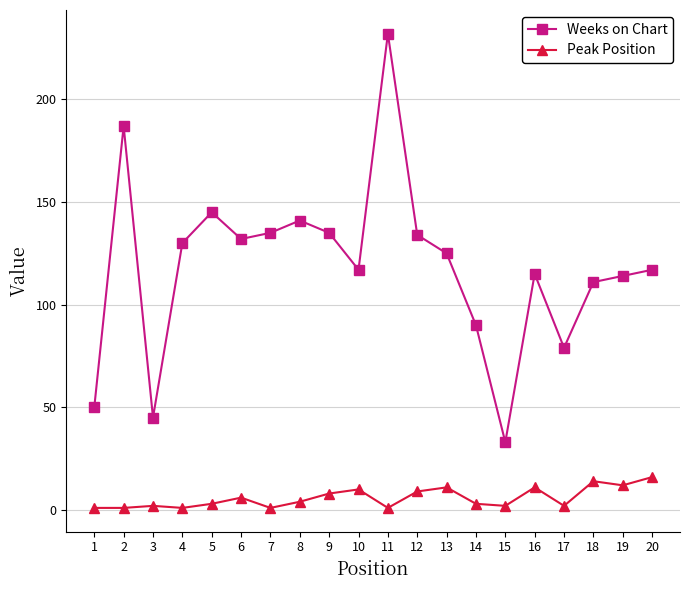

How many lines are shown in the chart?

2